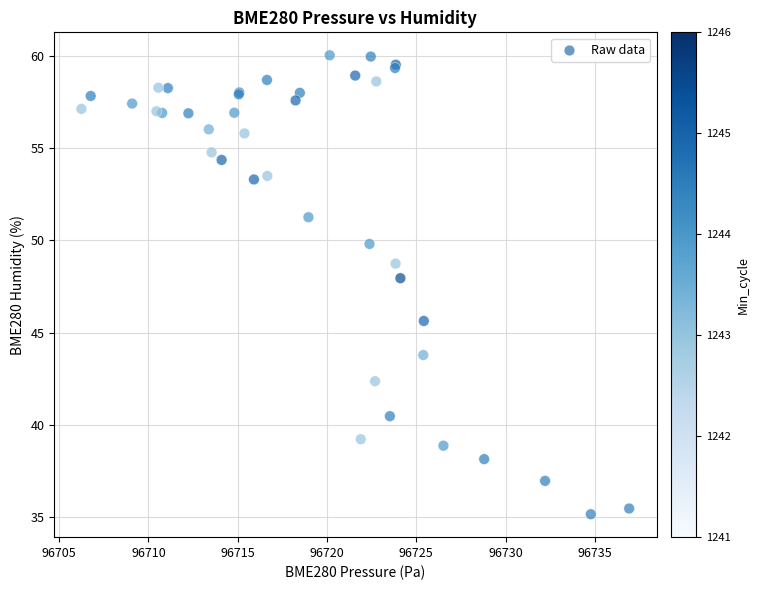

What Y value in the scatter plot is closest to 47?

48.0